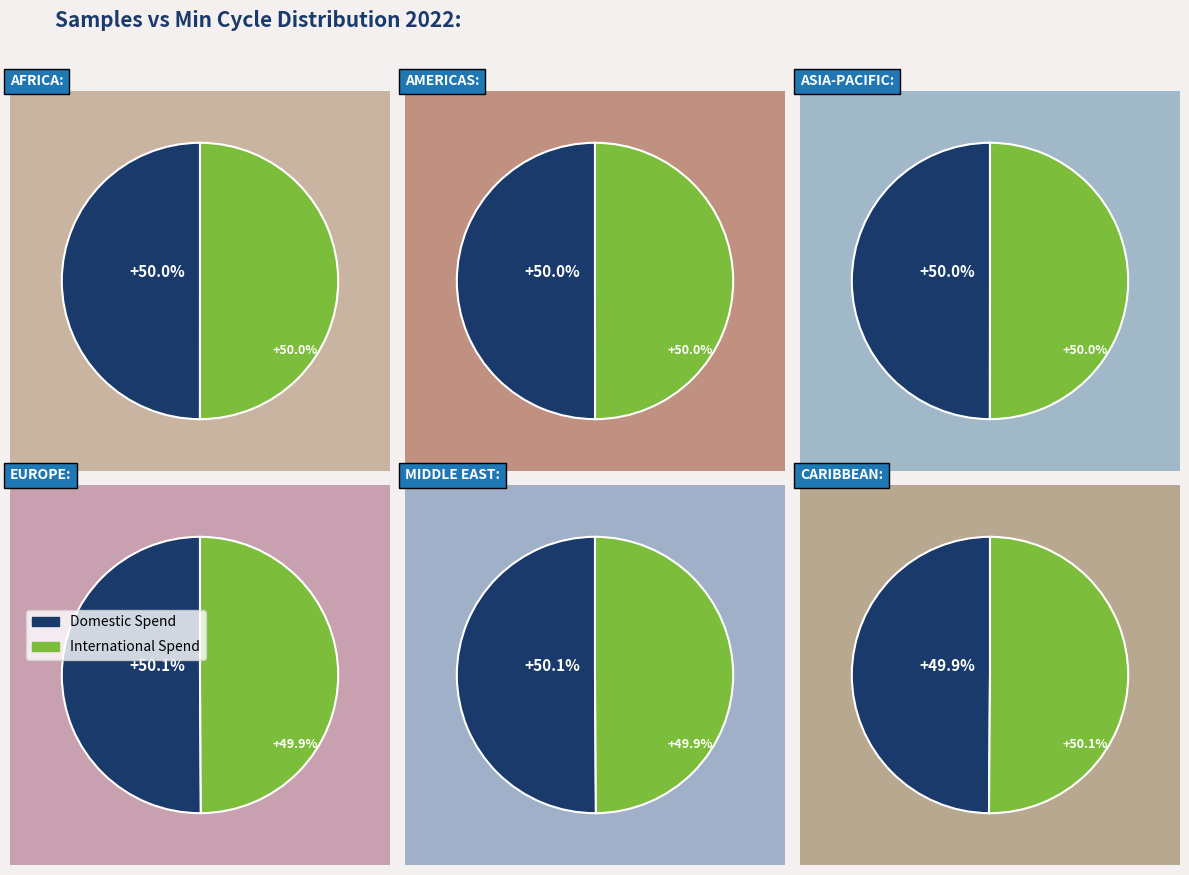

Between 20214 and 20176, which is larger?

20214